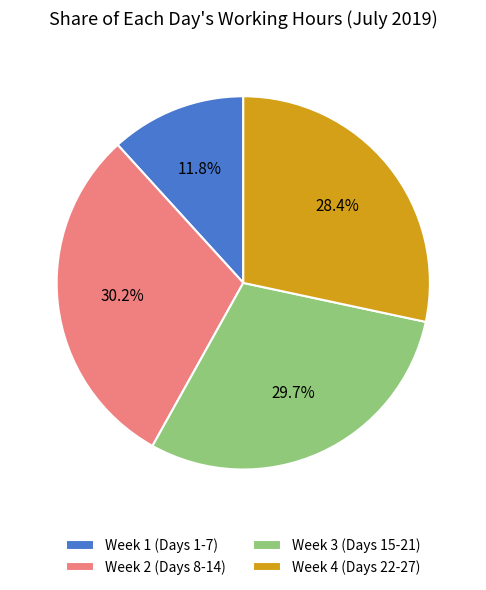

How much of the chart is everything except Week 4 (Days 22-27)?

71.6%